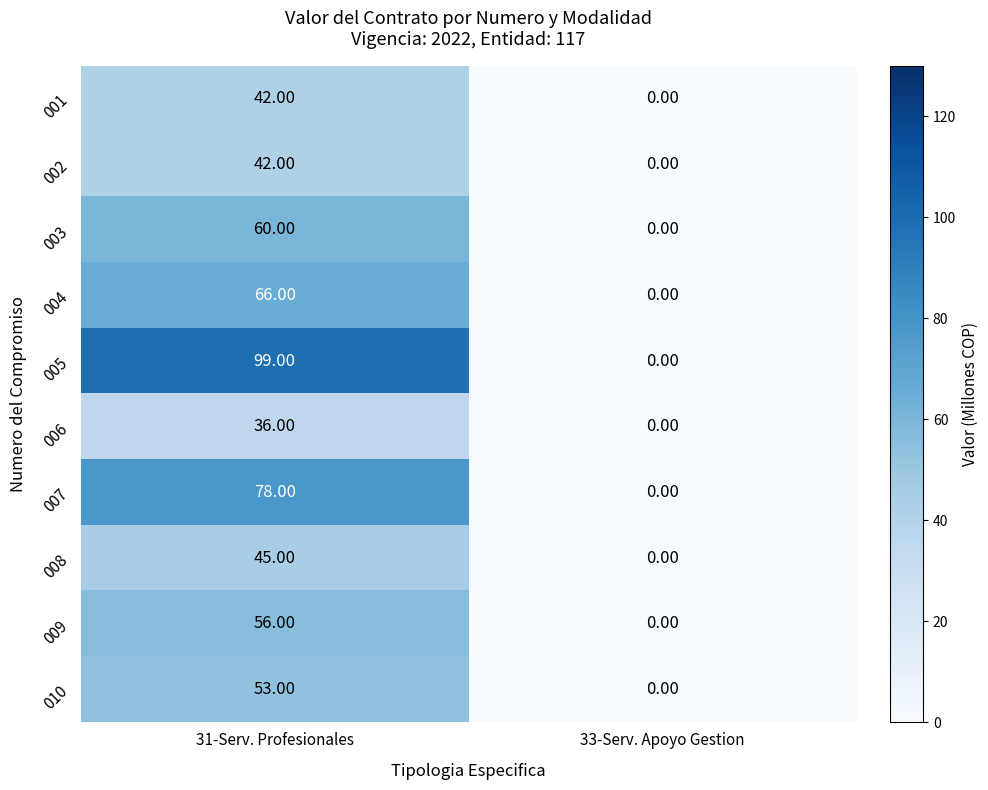

Which series changed the most between 31-Serv. Profesionales and 33-Serv. Apoyo Gestion?

005